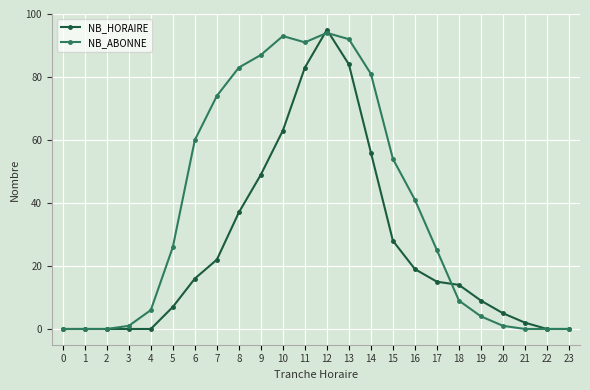

What is the maximum value shown in the chart?

95